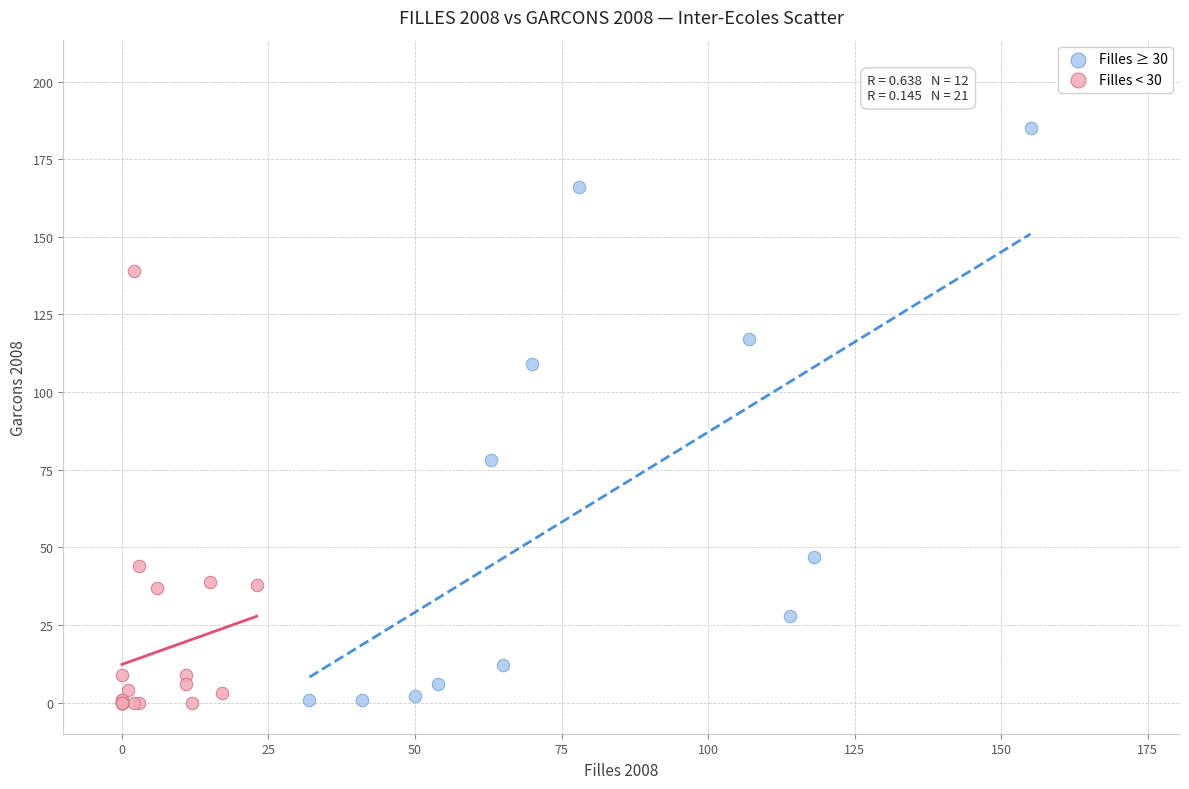

Which series contains the highest Y value?

Filles ≥ 30